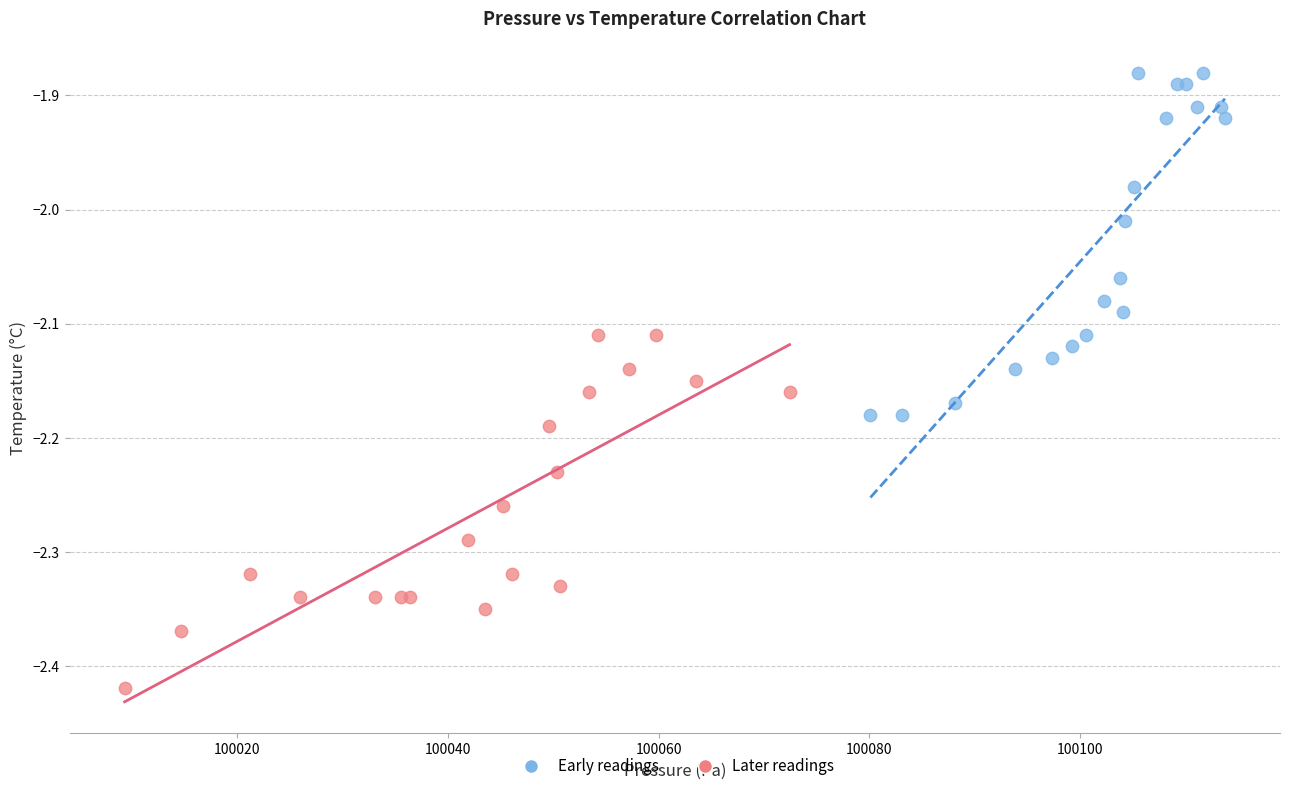

What are all the series names shown in the legend?

Early readings, Later readings